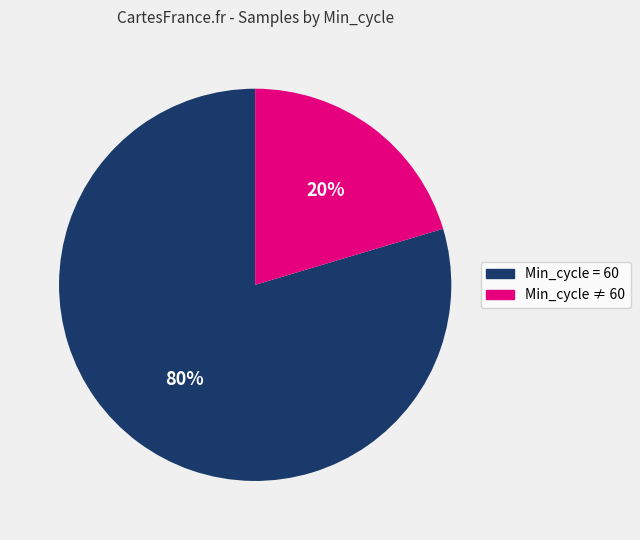

To the nearest percent, what is the average slice percentage?

50%